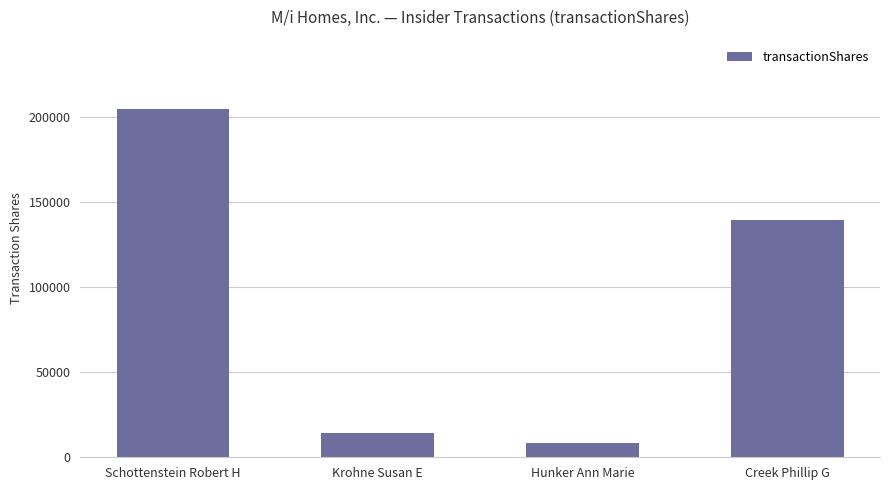

Reading left to right, transcribe all the data shown in this chart.

Schottenstein Robert H=204365	Krohne Susan E=14500	Hunker Ann Marie=8300	Creek Phillip G=139424